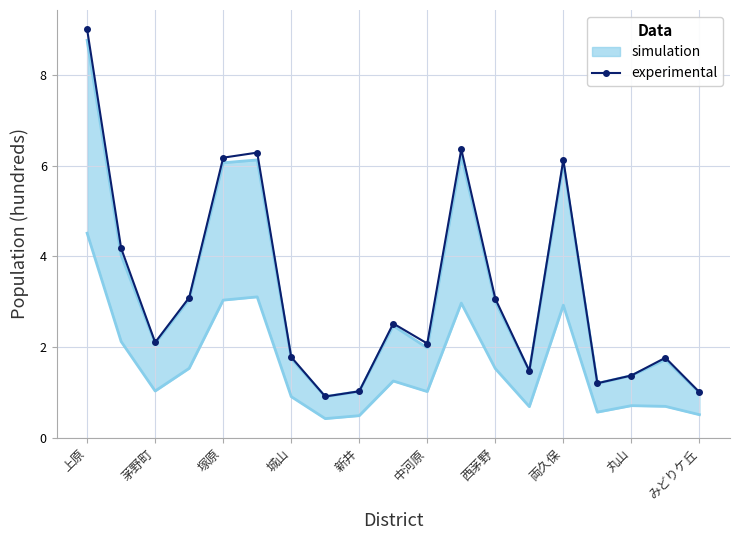

What is the value of the 8th point from the left?

0.9